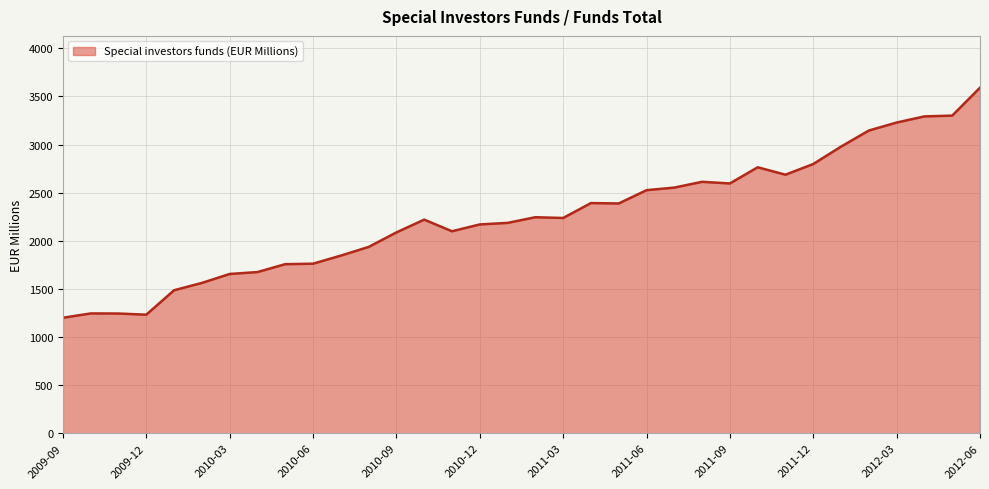

What is the minimum value shown in the chart?

1200